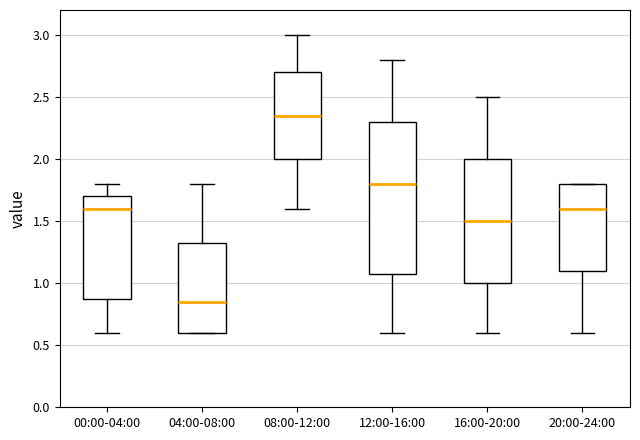

Reading left to right, transcribe this box plot: for each box, give where its median line is, the range the box spans, and where its two whiskers end, as read against the y-axis. The values are not printed on the chart, so give them approximately, as read against the axis.

00:00-04:00: median 1.60, box 0.90 to 1.70, whiskers 0.60 to 1.80
04:00-08:00: median 0.85, box 0.60 to 1.35, whiskers 0.60 to 1.80
08:00-12:00: median 2.35, box 2.00 to 2.70, whiskers 1.60 to 3.00
12:00-16:00: median 1.80, box 1.10 to 2.30, whiskers 0.60 to 2.80
16:00-20:00: median 1.50, box 1.00 to 2.00, whiskers 0.60 to 2.50
20:00-24:00: median 1.60, box 1.10 to 1.80, whiskers 0.60 to 1.80